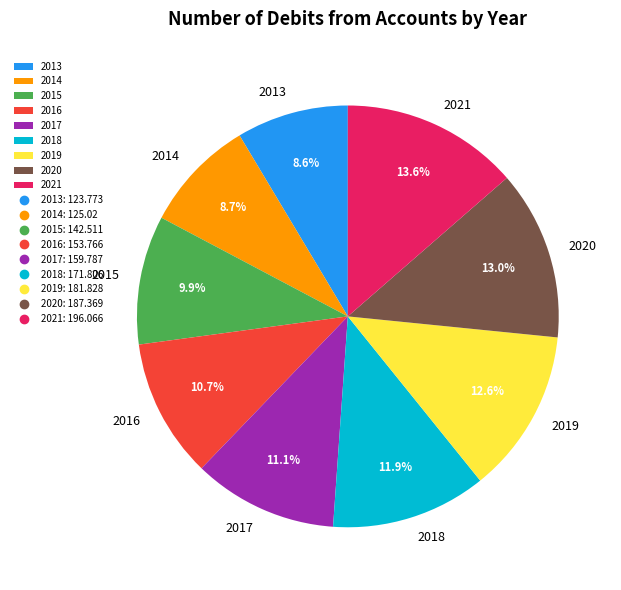

What is the ratio of the value at 2021 to the value at 2018?

1.1